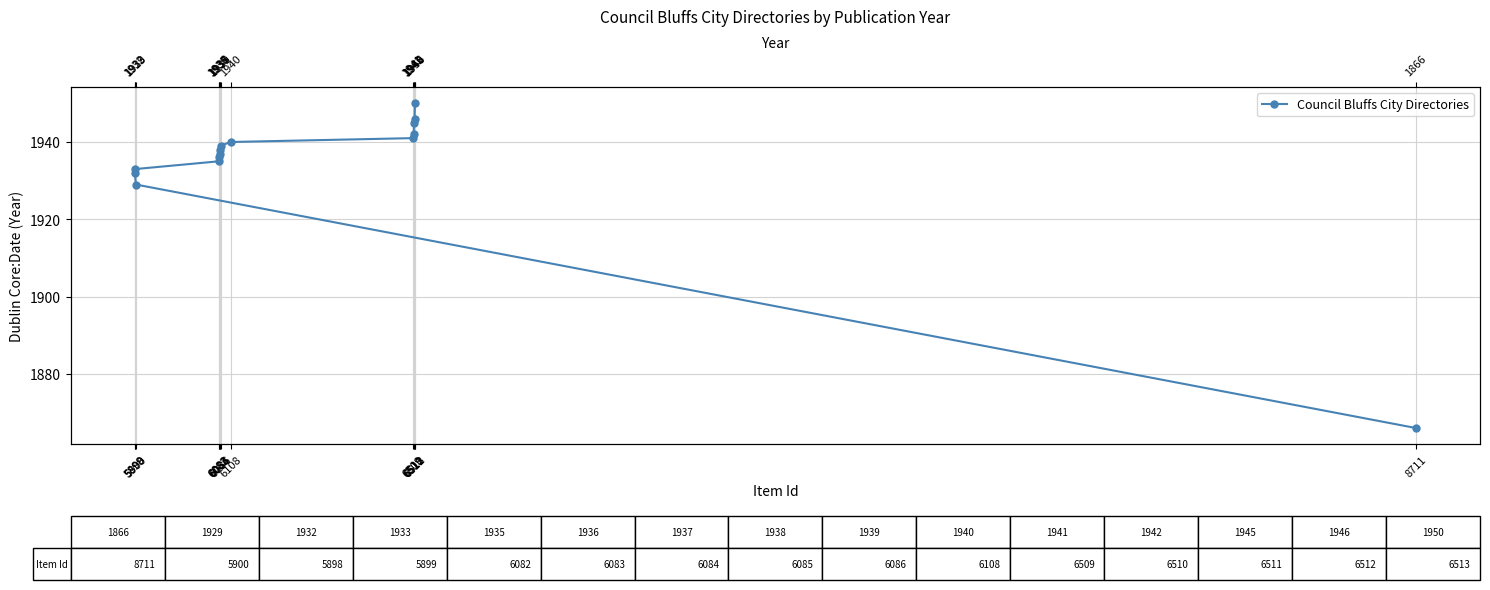

What is the average value?

1934